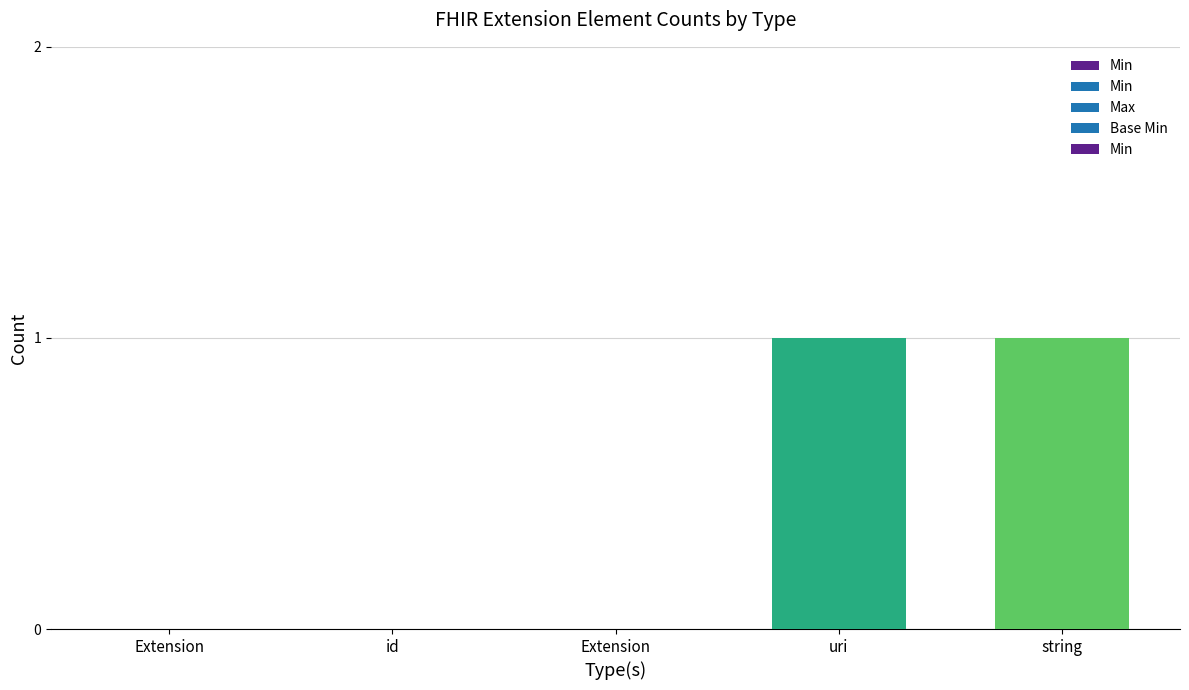

What is the difference between the maximum and minimum values?

1